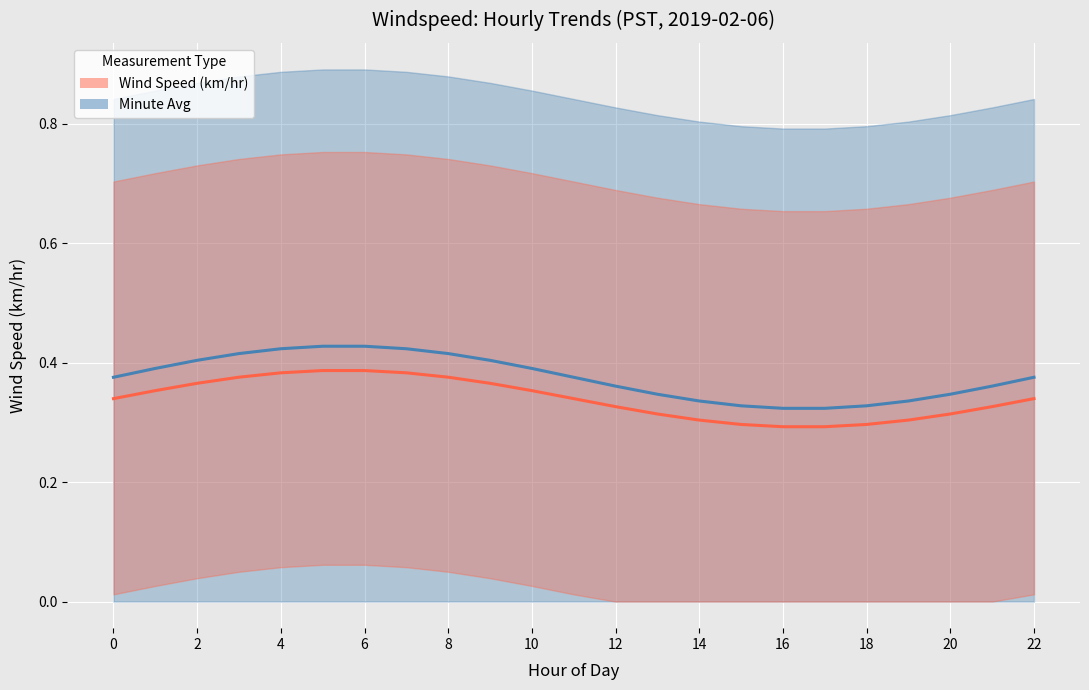

Count the number of data series in this chart.

2